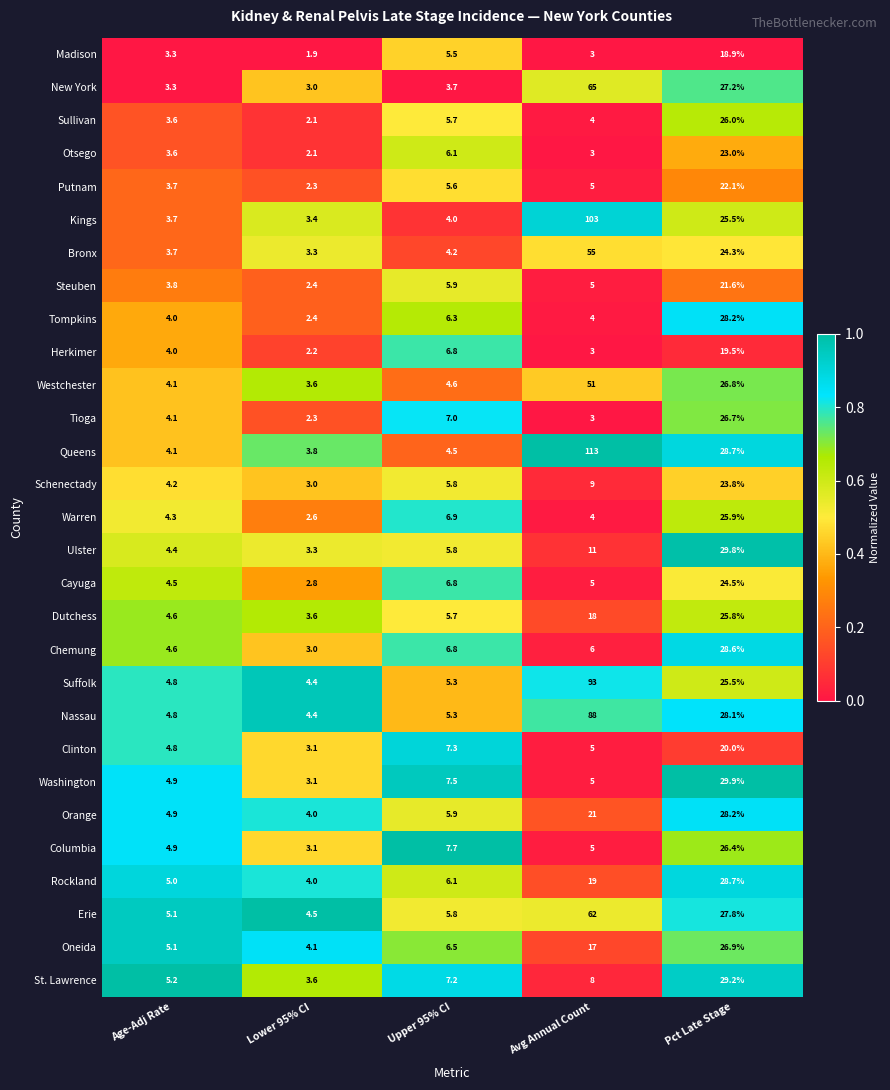

At which label is Oneida closest to 15?

Avg Annual Count